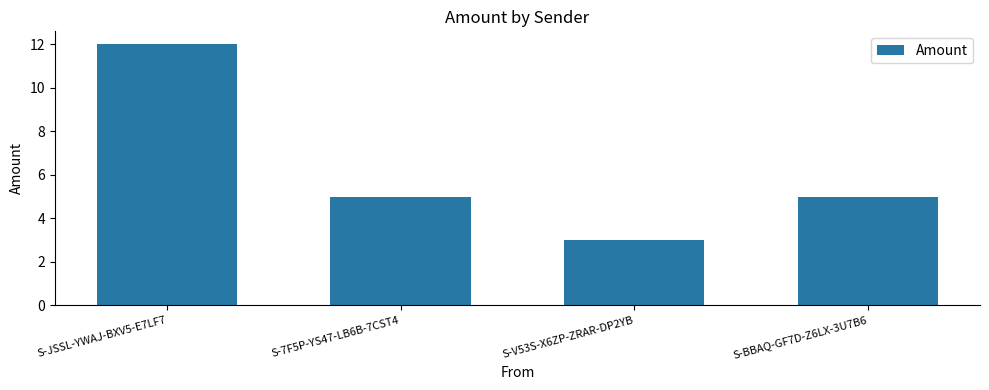

What is the label of the 1st bar from the right?

S-BBAQ-GF7D-Z6LX-3U7B6